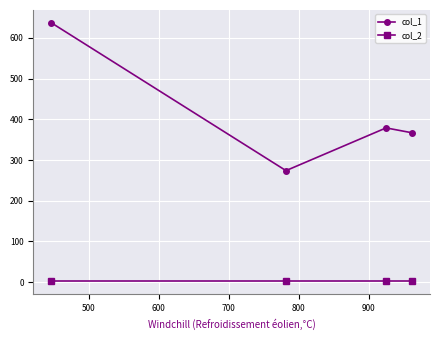

Which series has the widest spread of values?

col_1